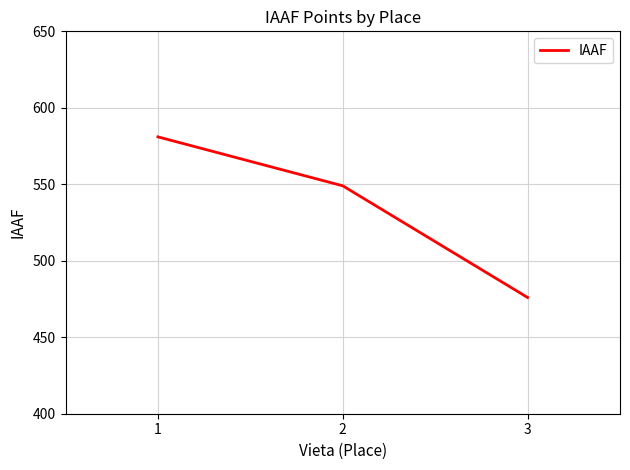

Where is the data nearest to the value 528?

2